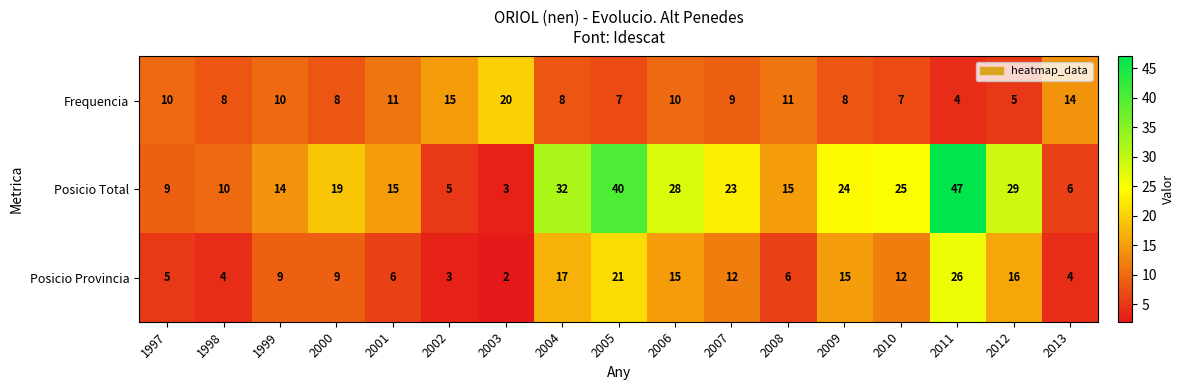

Rank the series at 2005 from highest to lowest value.

Posicio Total, Posicio Provincia, Frequencia